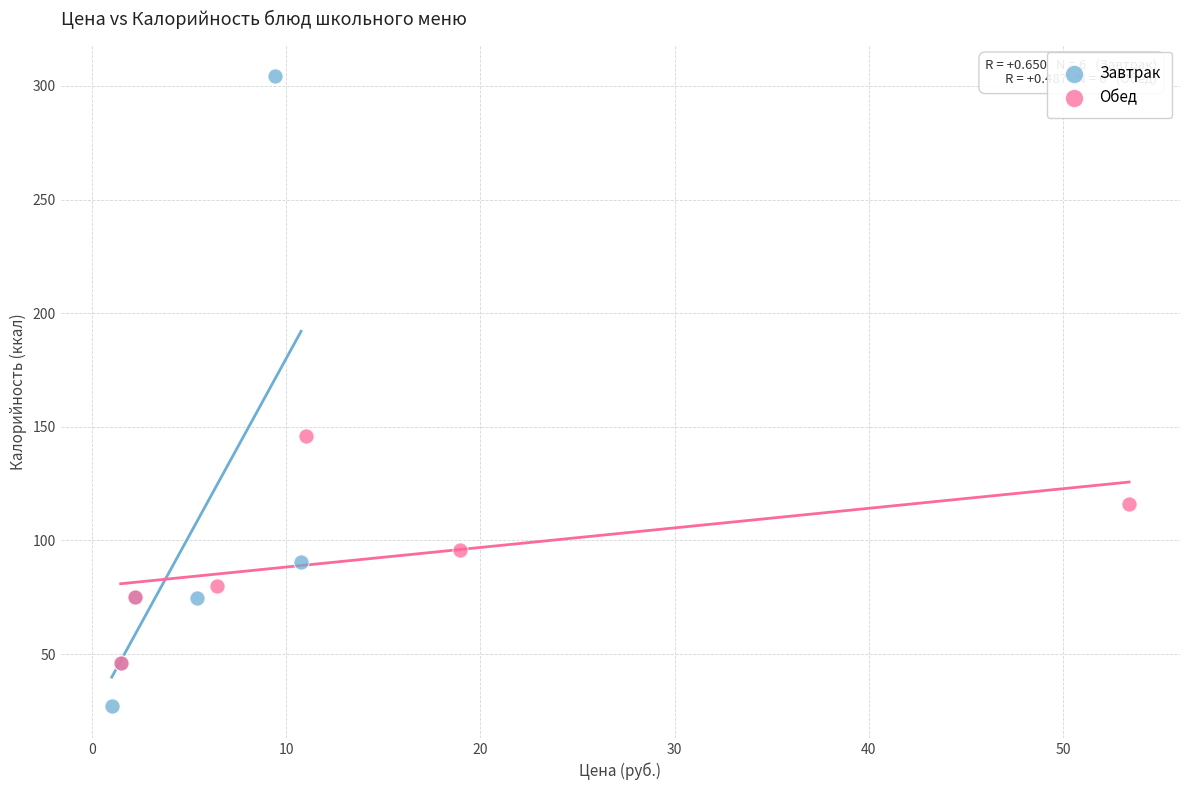

Which series reaches the maximum Y coordinate?

Завтрак